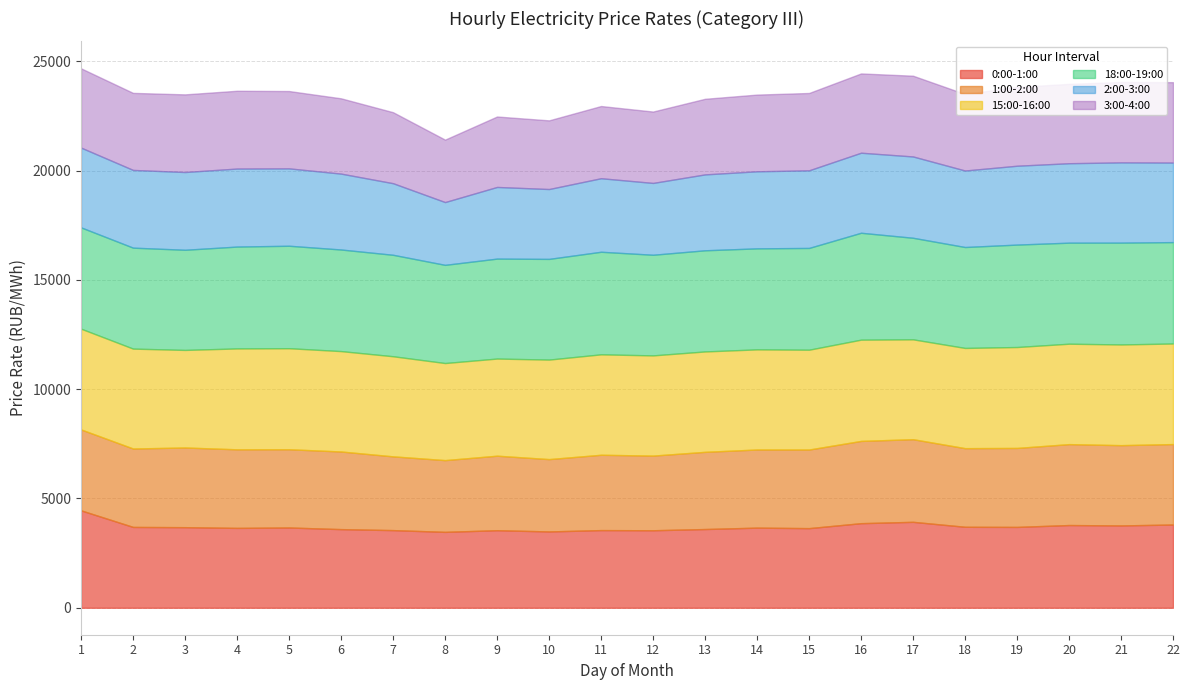

Rank the categories by 2:00-3:00 value from highest to lowest.

17, 21, 16, 1, 22, 20, 19, 4, 3, 2, 15, 5, 14, 18, 13, 6, 11, 12, 9, 7, 10, 8